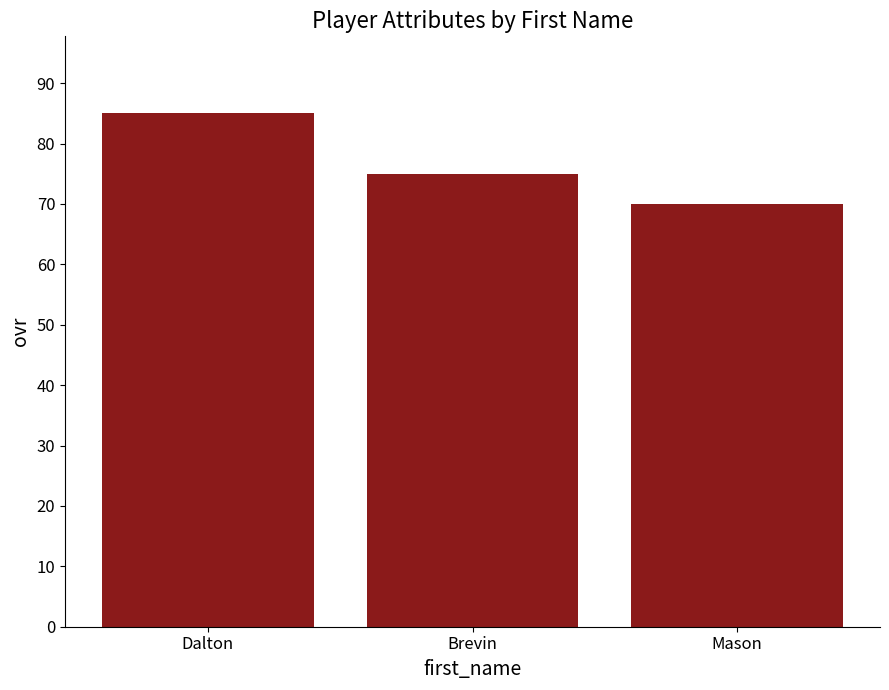

Does the chart contain stacked bars?

No